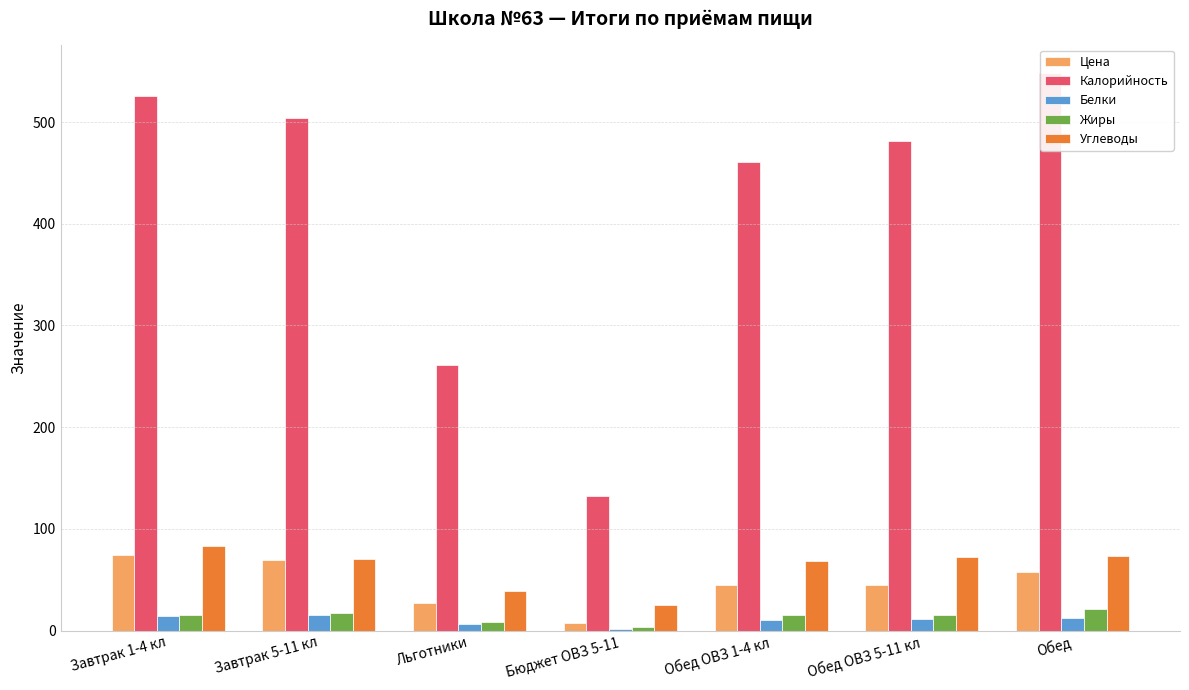

How many data points does each series have?

7